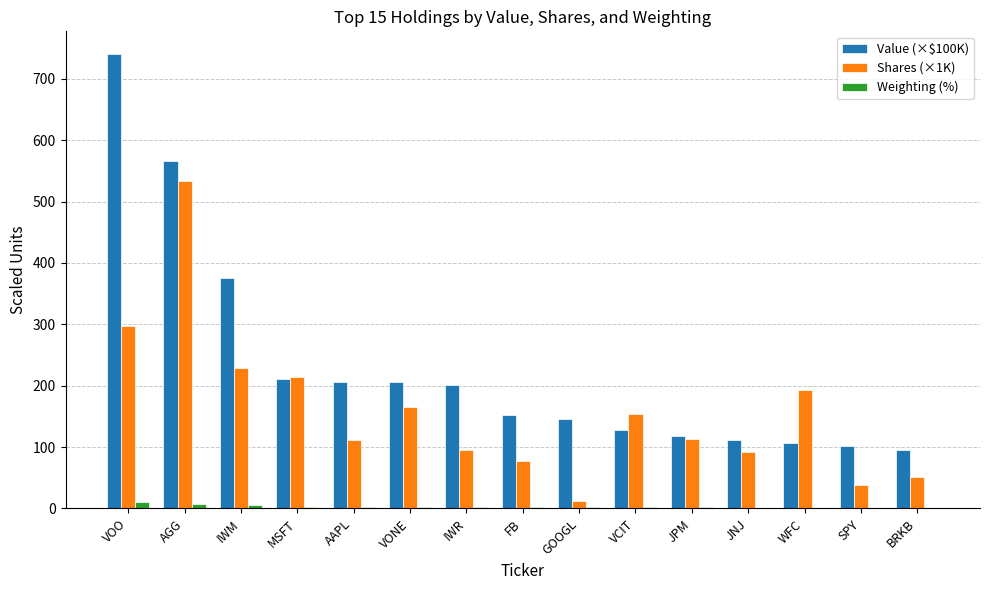

True or false: Value (×$100K) has a value of 78.0 at GOOGL.

False